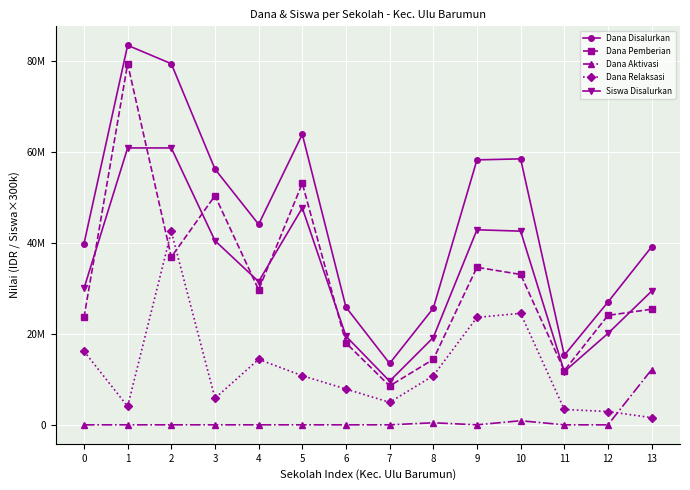

What are all the series names shown in the legend?

Dana Disalurkan, Dana Pemberian, Dana Aktivasi, Dana Relaksasi, Siswa Disalurkan